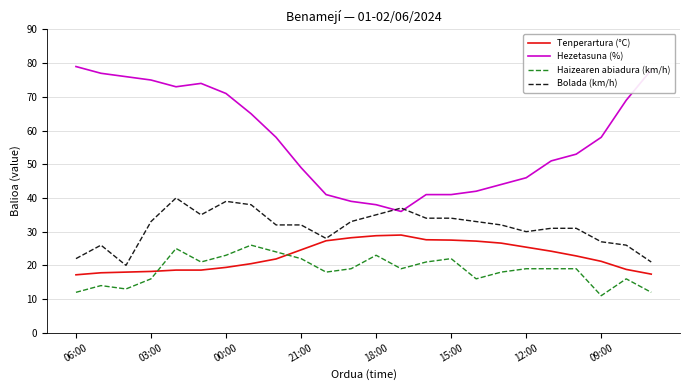

What is the maximum value shown in the chart?

79.0